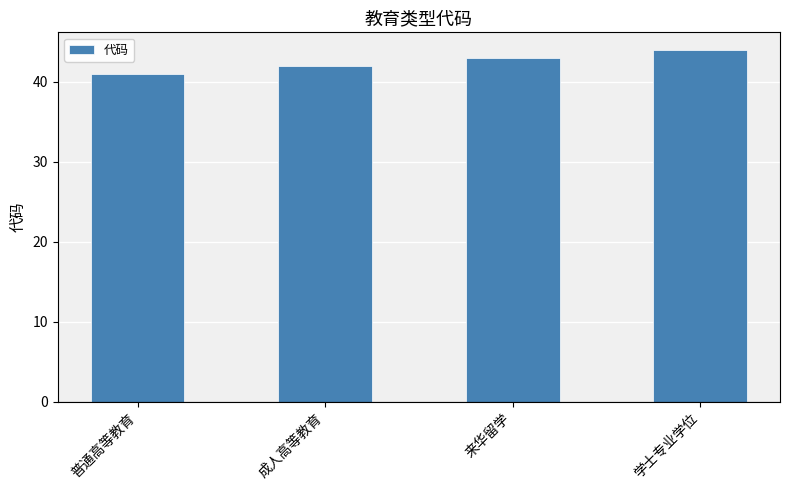

Rank the categories by value from highest to lowest.

学士专业学位, 来华留学, 成人高等教育, 普通高等教育